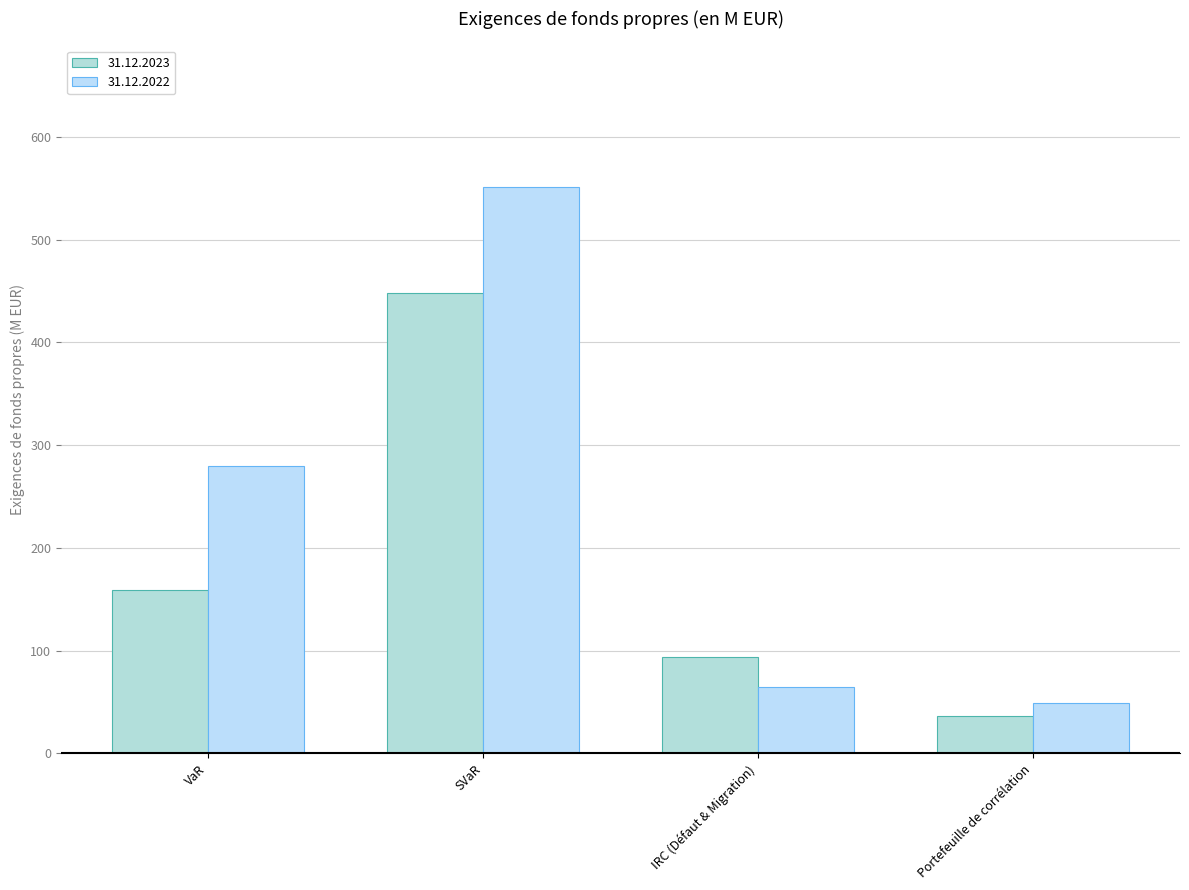

How many data points does each series have?

4